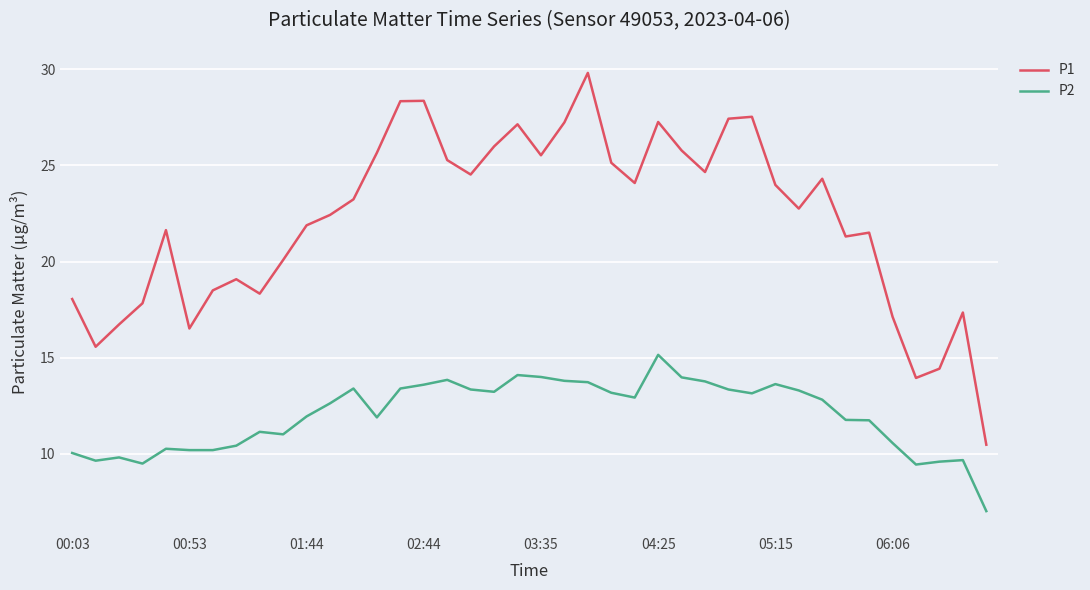

Is this an area chart (filled region under the line)?

No